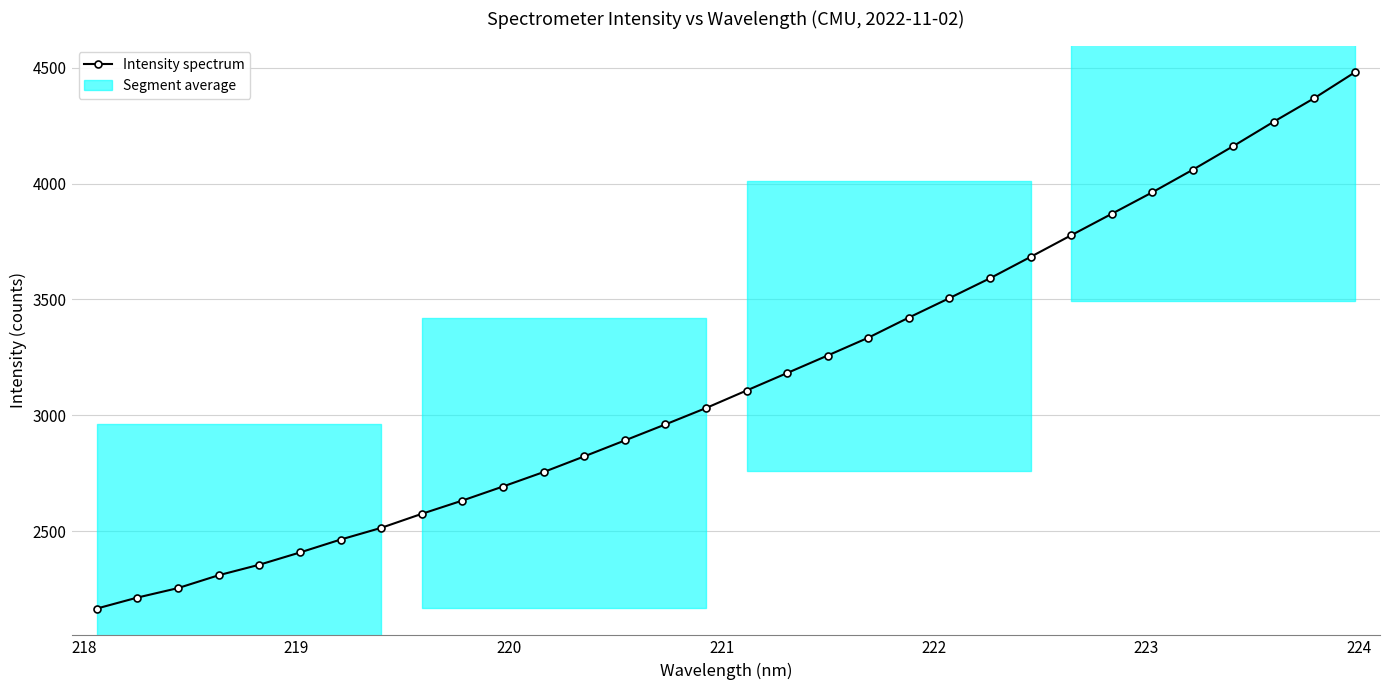

What is the difference between the second highest and minimum values?

2203.6